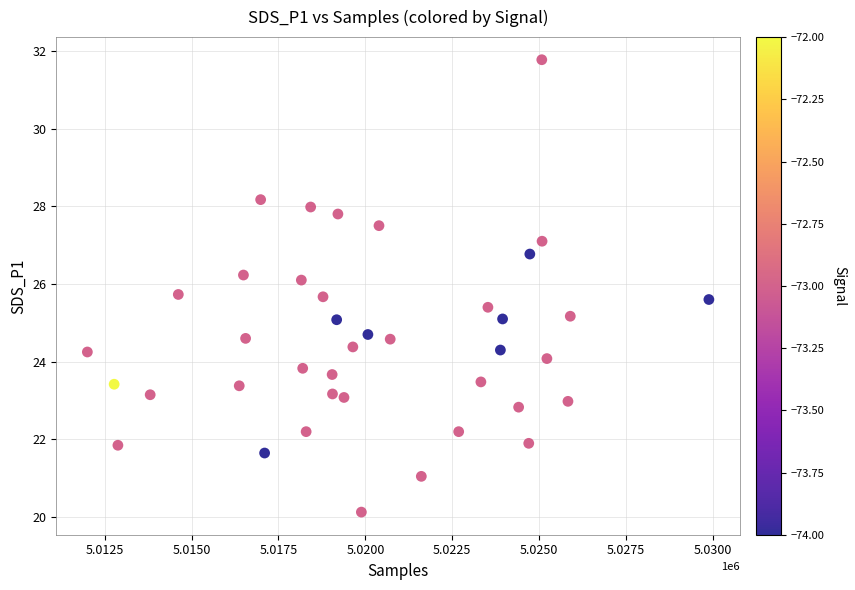

What is the range of Y values (max minus min)?

11.6